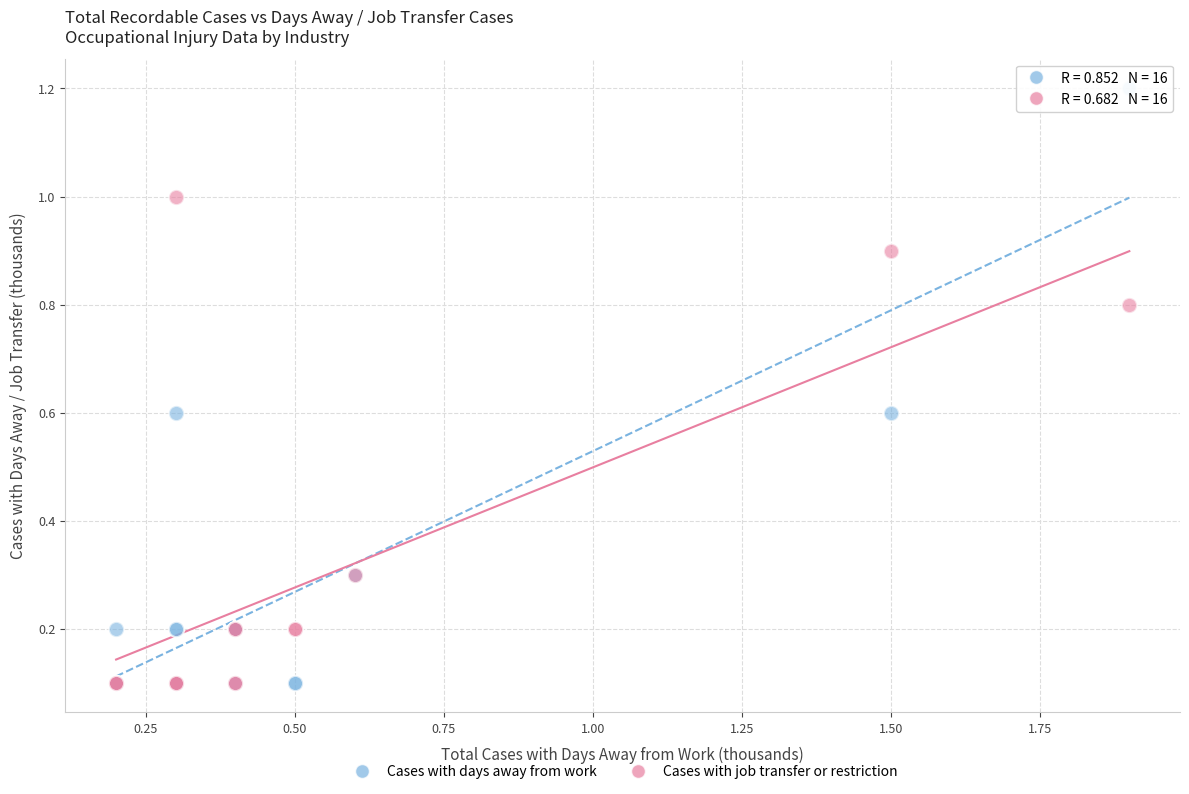

Which series has the largest Y range (max minus min)?

Cases with days away from work